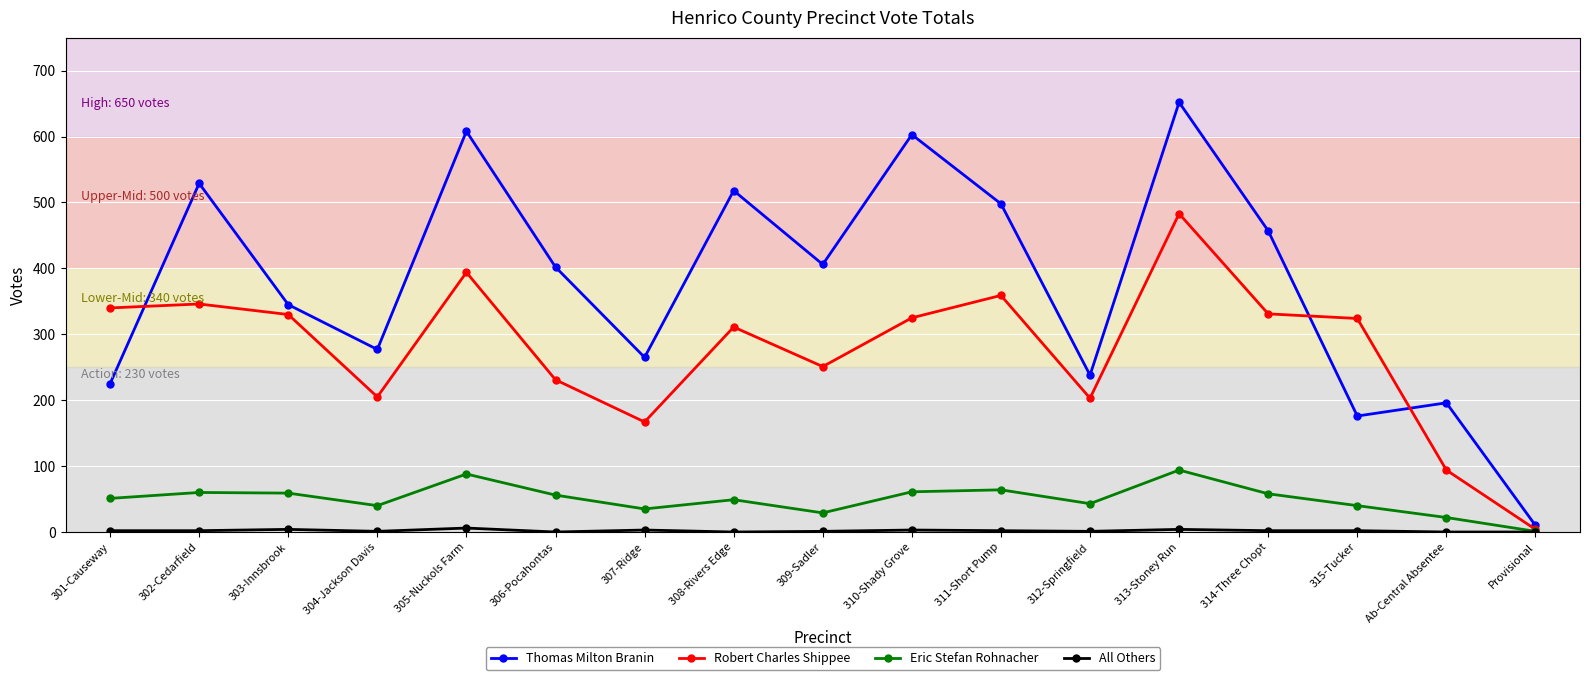

True or false: Thomas Milton Branin and Eric Stefan Rohnacher cross at least once.

False